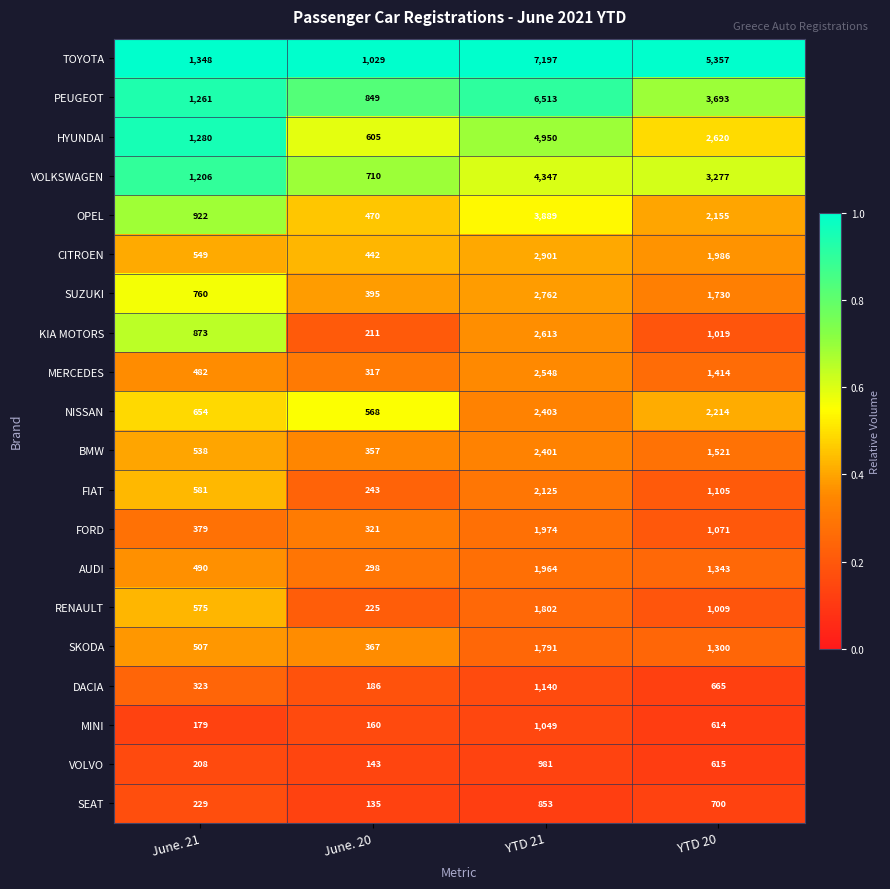

The MERCEDES series shows 482 at June. 21. True or false?

True